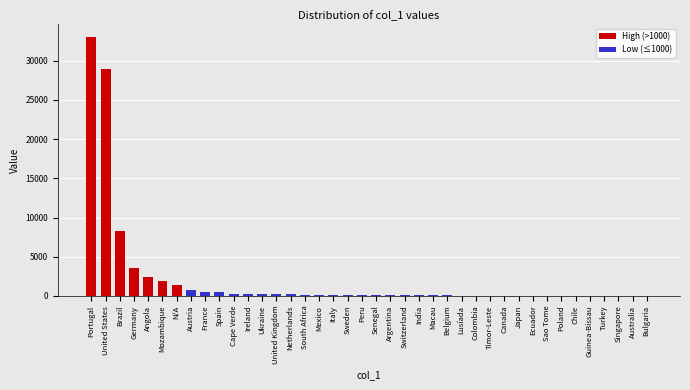

At which label is the value closest to 16498?

Brazil